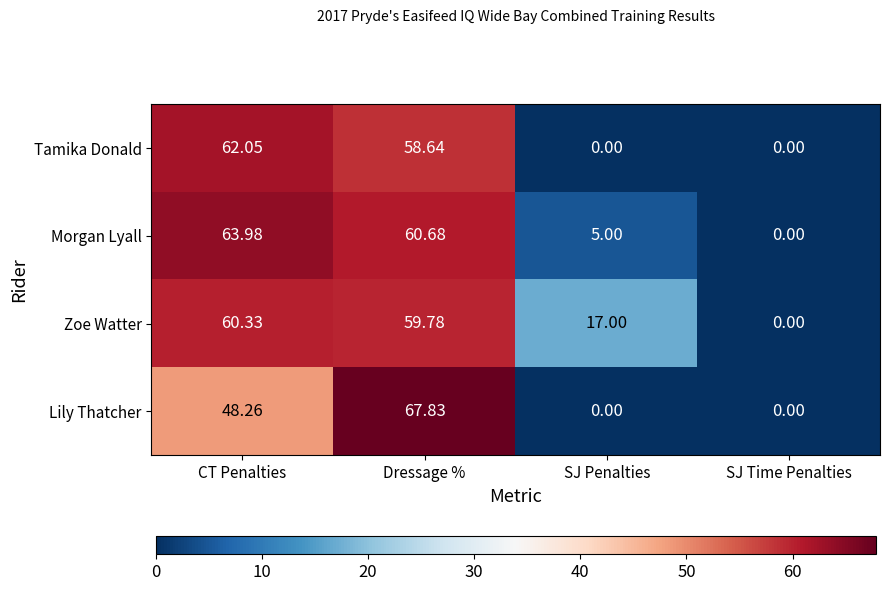

Where is Lily Thatcher nearest to the value 33?

CT Penalties